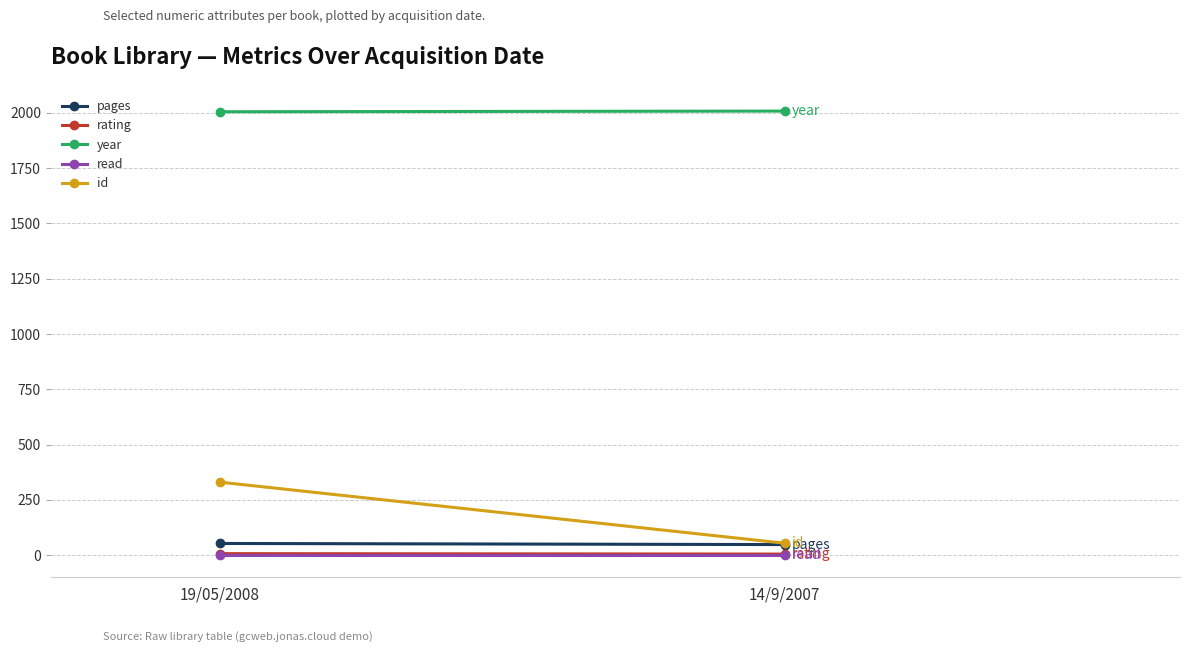

What is the difference between the highest and lowest values at 19/05/2008?

2003